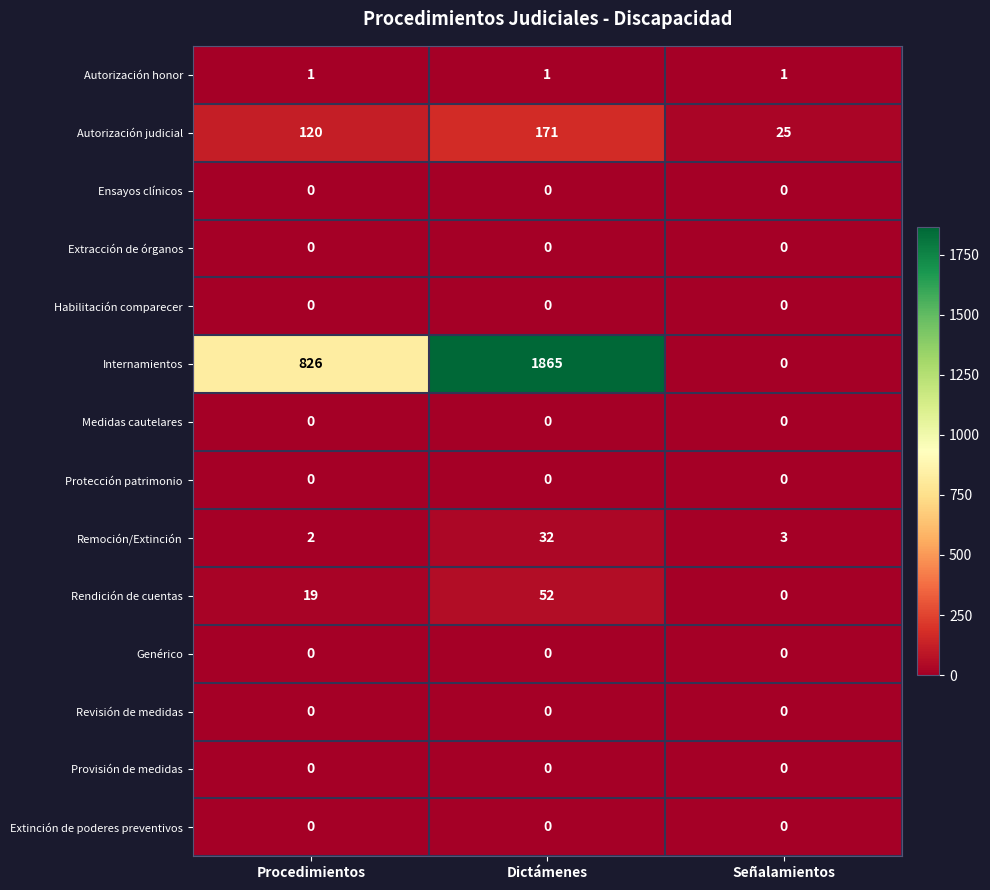

What is the sum of the Remoción/Extinción values at Procedimientos and Señalamientos?

5